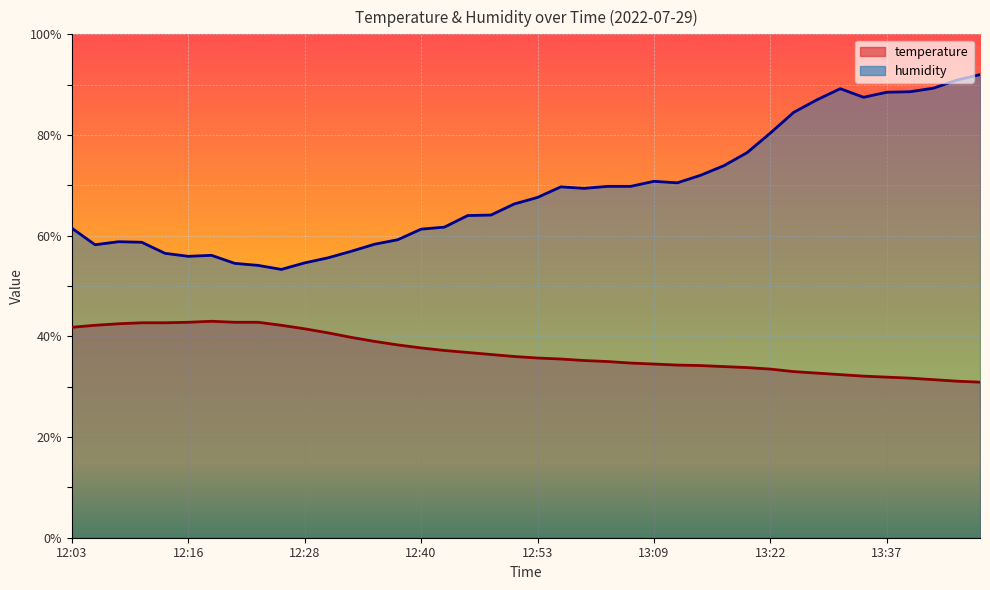

What is the value of the humidity point at the 38th from the left?

89.3